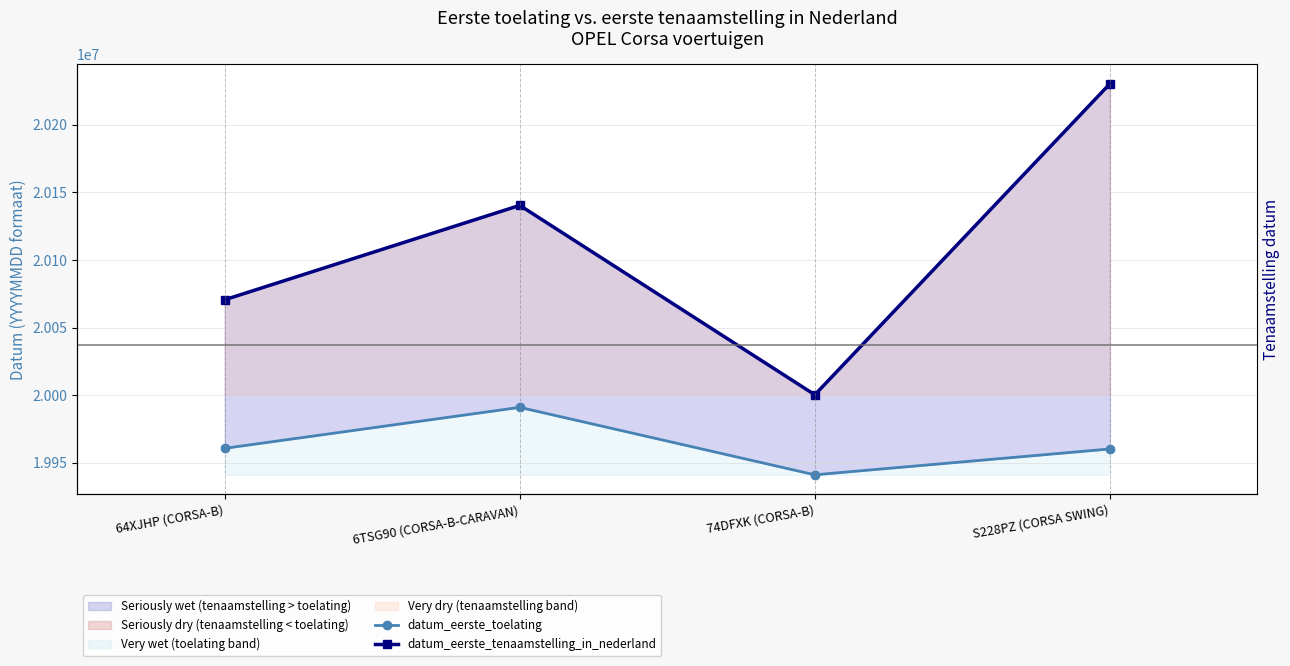

What is the lowest value of the datum_eerste_toelating series?

19941110